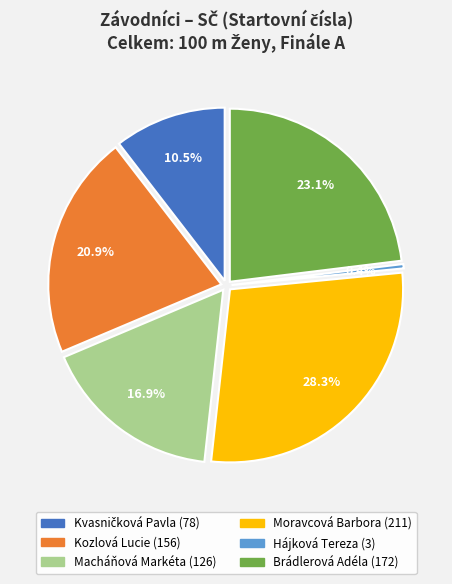

Which slice is the largest?

Moravcová Barbora